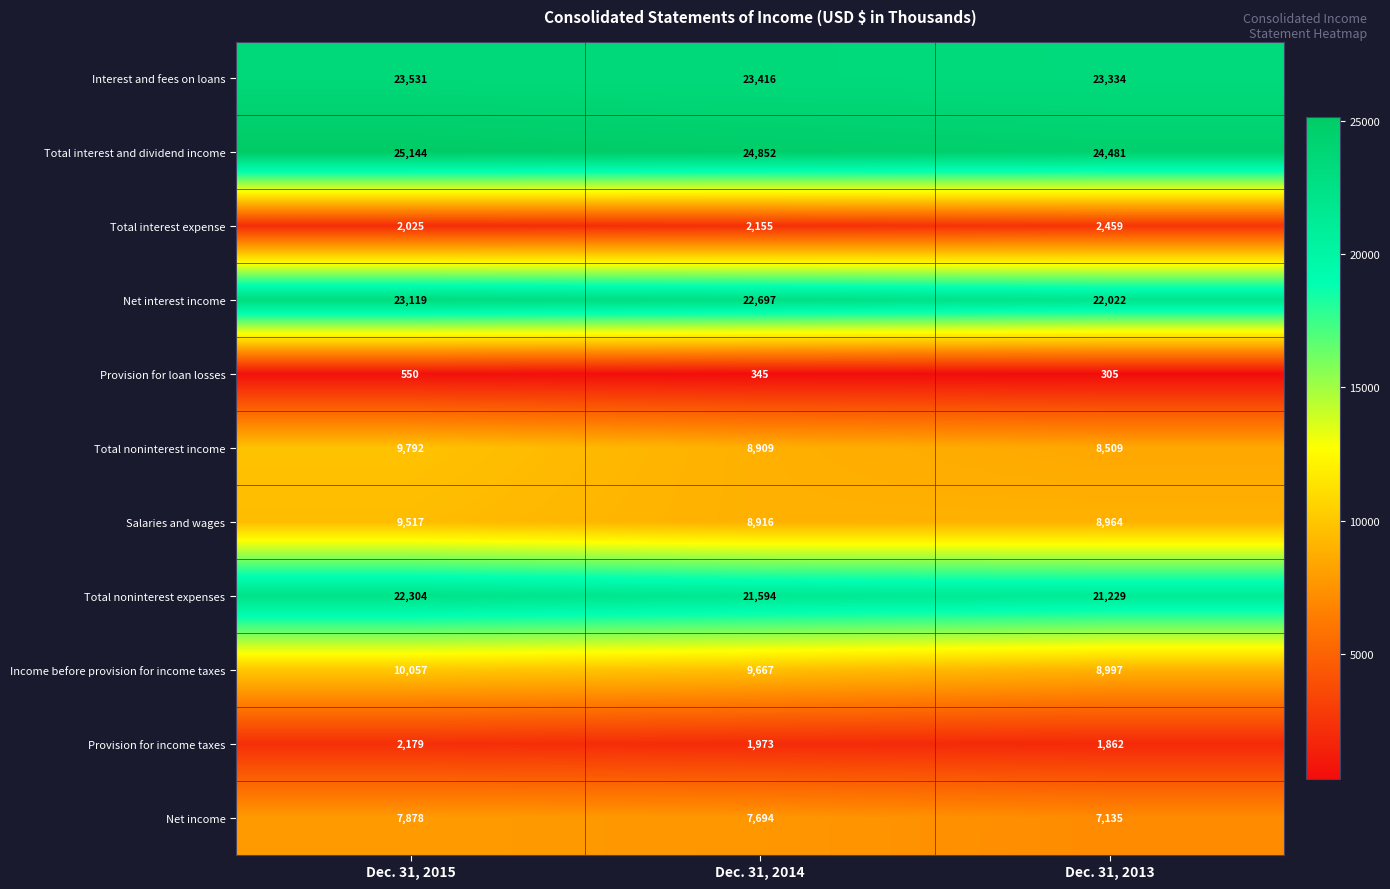

Rank the series by their maximum value, from lowest to highest.

Provision for loan losses, Provision for income taxes, Total interest expense, Net income, Salaries and wages, Total noninterest income, Income before provision for income taxes, Total noninterest expenses, Net interest income, Interest and fees on loans, Total interest and dividend income